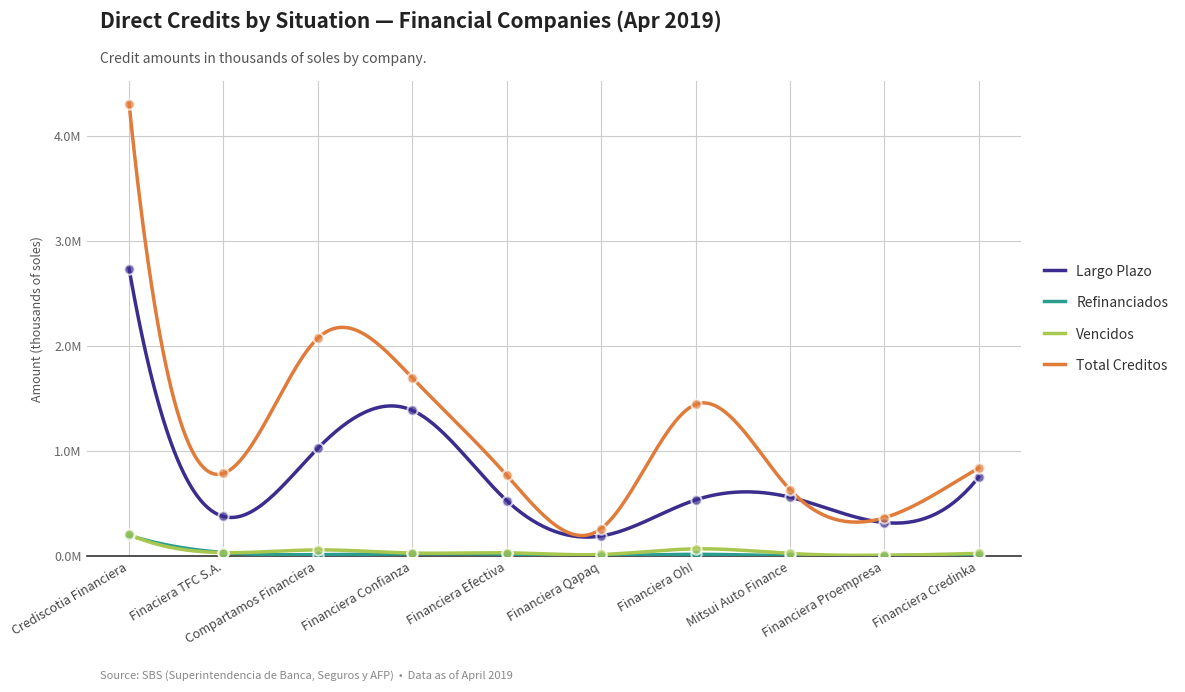

At which category is the sum across all series the highest?

Crediscotia Financiera